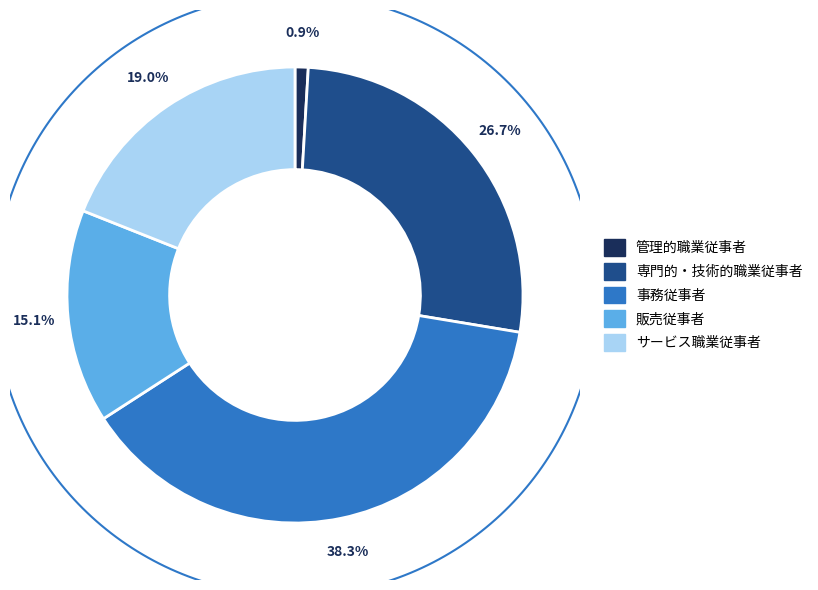

To the nearest percent, what is the average slice percentage?

20%